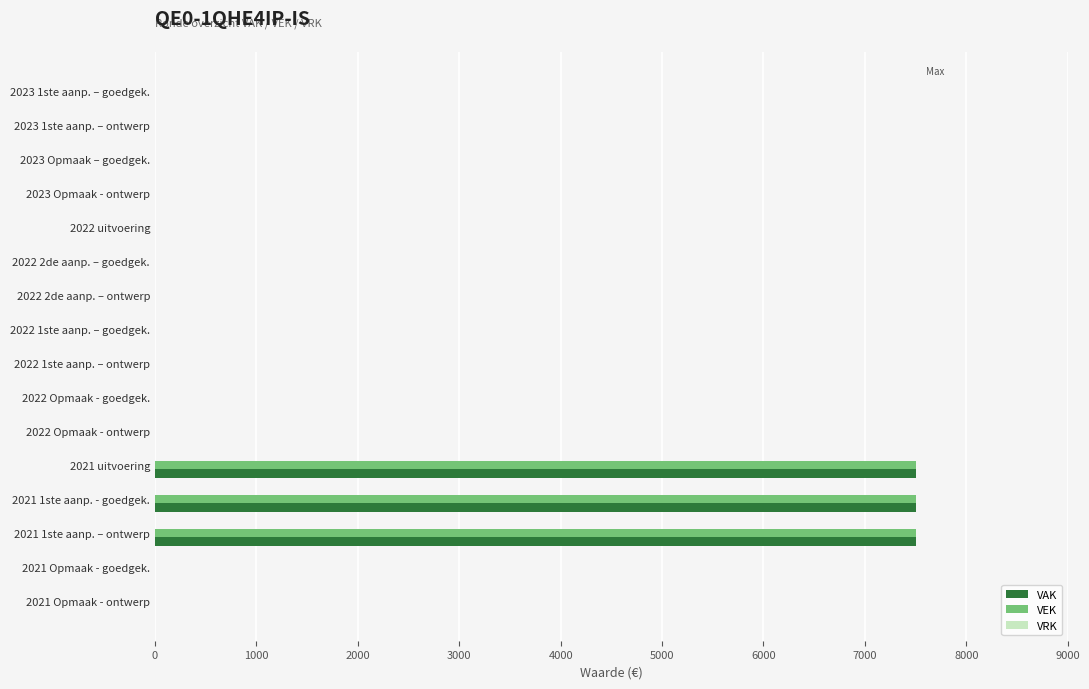

Is the value of VAK at 2022 uitvoering greater than the value of VEK at 2021 1ste aanp. – ontwerp?

No